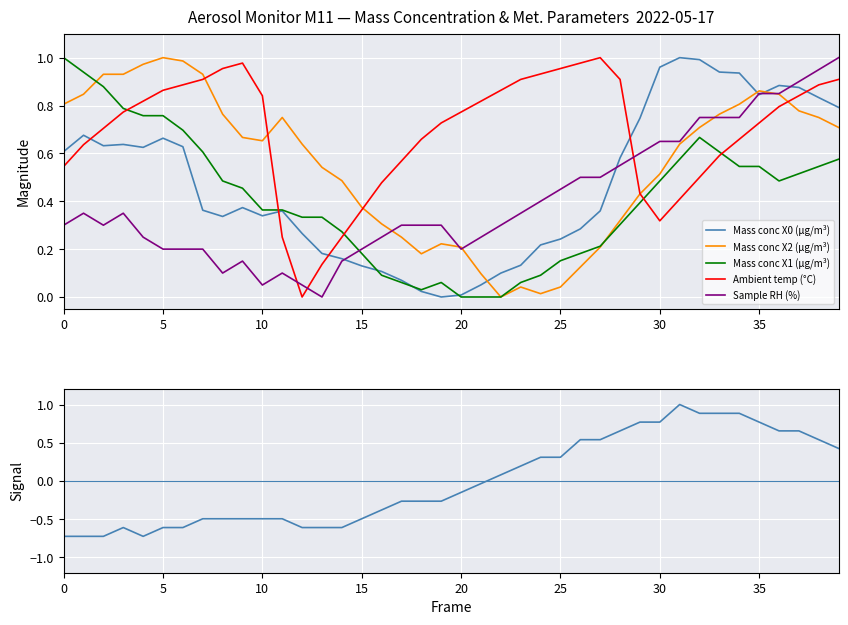

Rank the series at 25 from lowest to highest value.

Ambient pressure (normalized), Sample RH (%), Mass conc X0 (μg/m³), Mass conc X1 (μg/m³), Ambient temp (°C), Mass conc X2 (μg/m³)